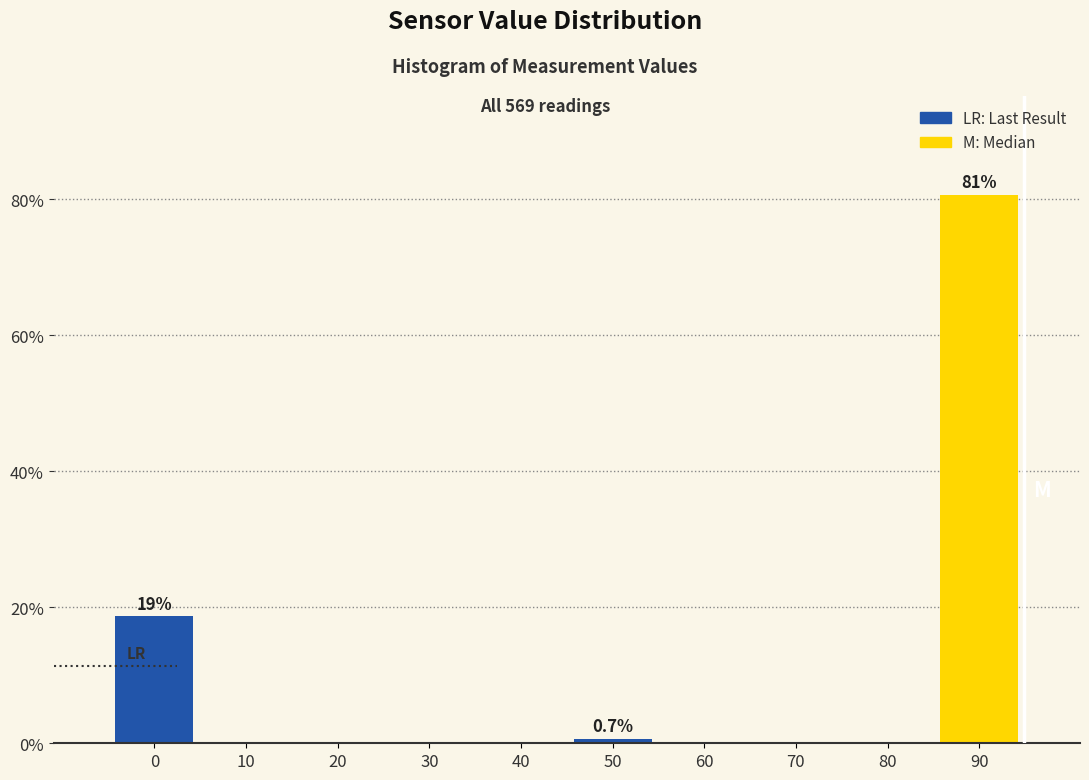

Reading left to right, what are all the values shown in this chart?

0=18.7	10=0.0	20=0.0	30=0.0	40=0.0	50=0.7	60=0.0	70=0.0	80=0.0	90=80.7